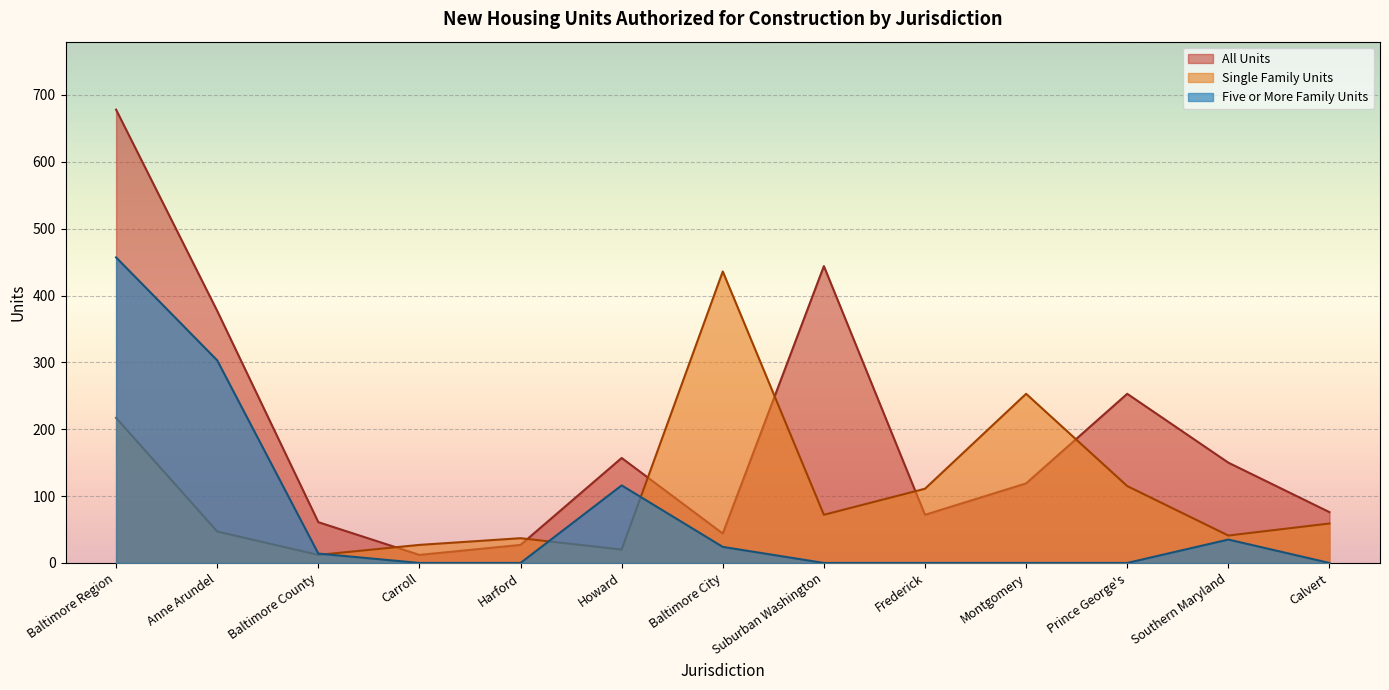

Between which two adjacent categories do Five or More Family Units and Single Family Units first intersect?

Baltimore County and Carroll